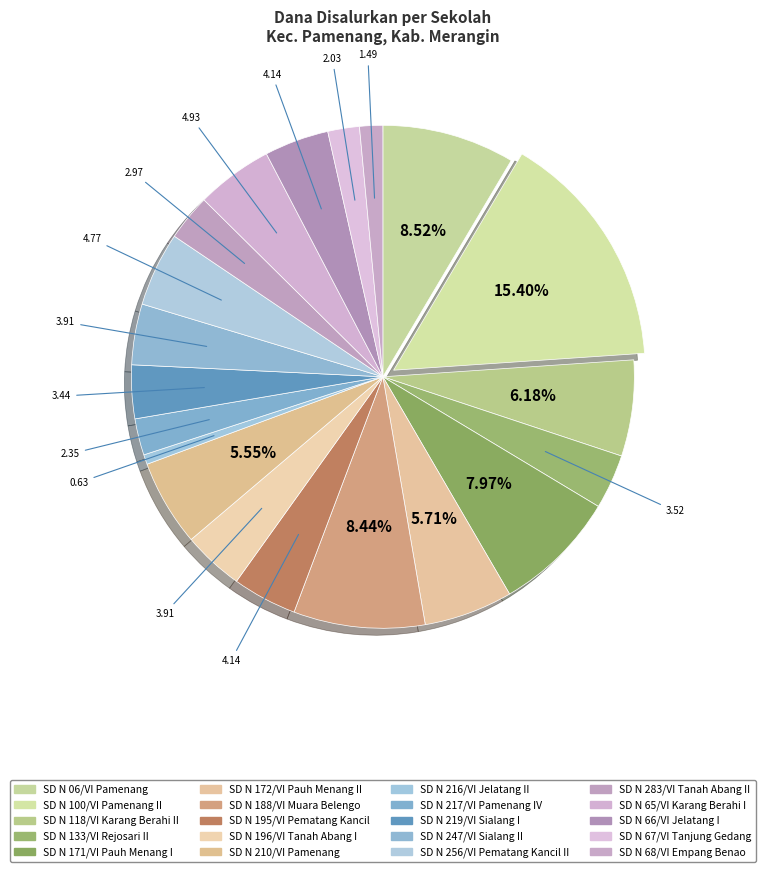

How many slices are in this pie chart?

20